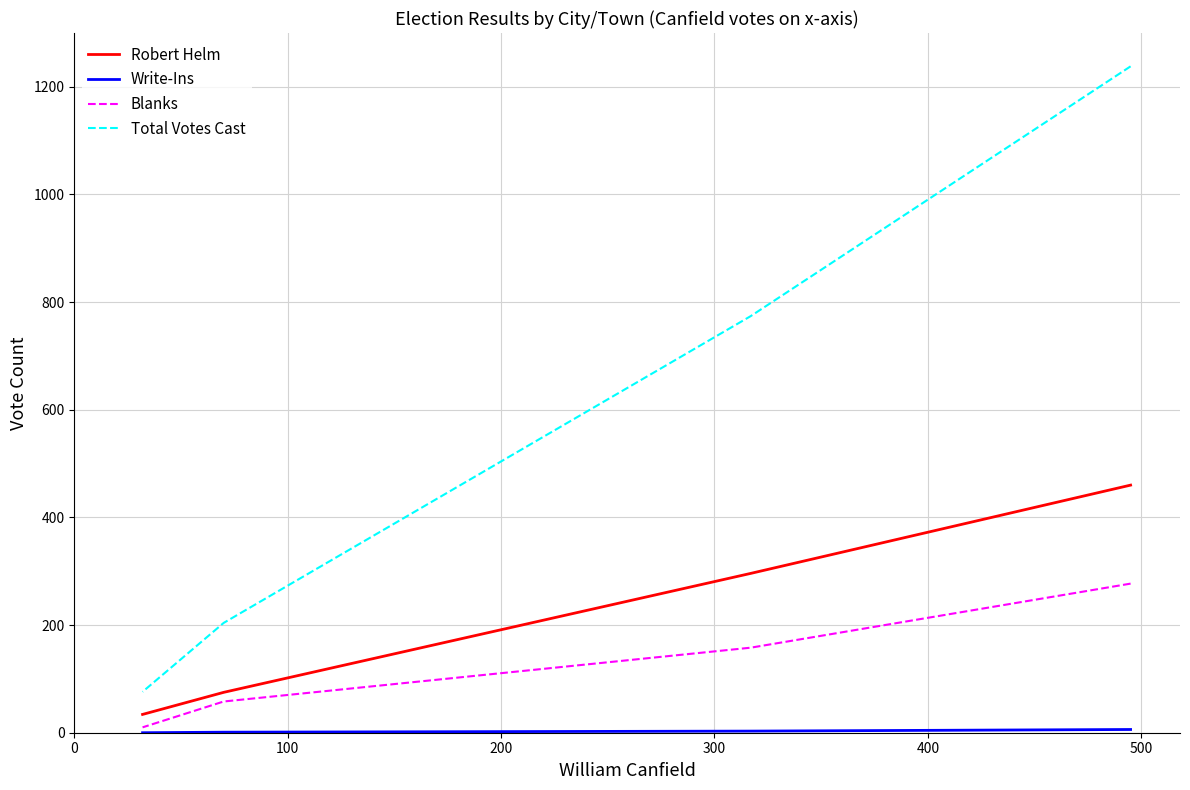

Is this an area chart (filled region under the line)?

No